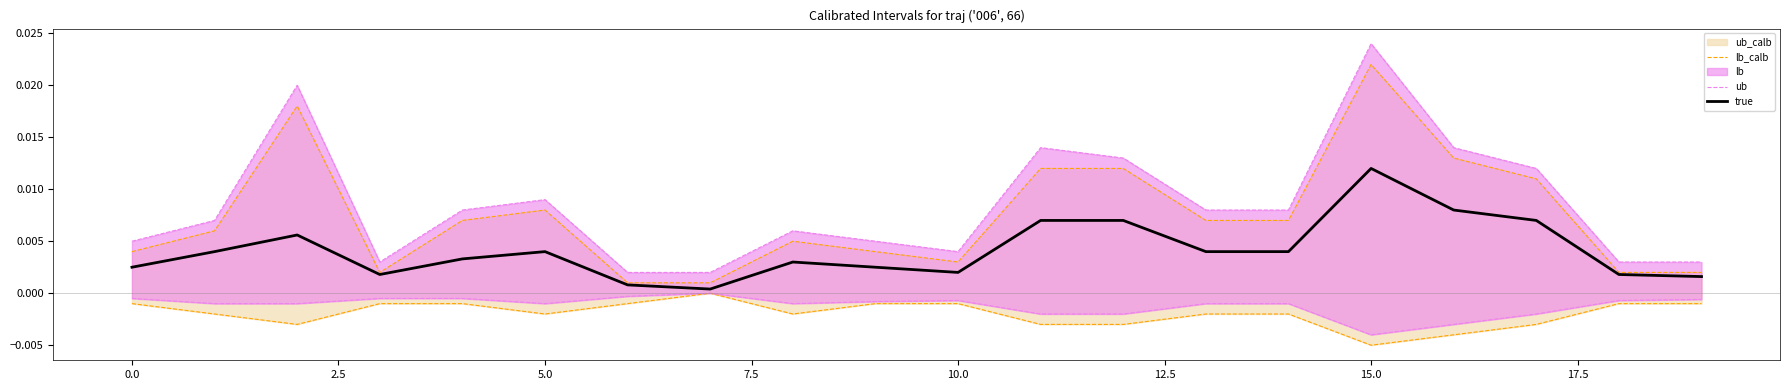

Which category has the highest value in the true series?

15.0